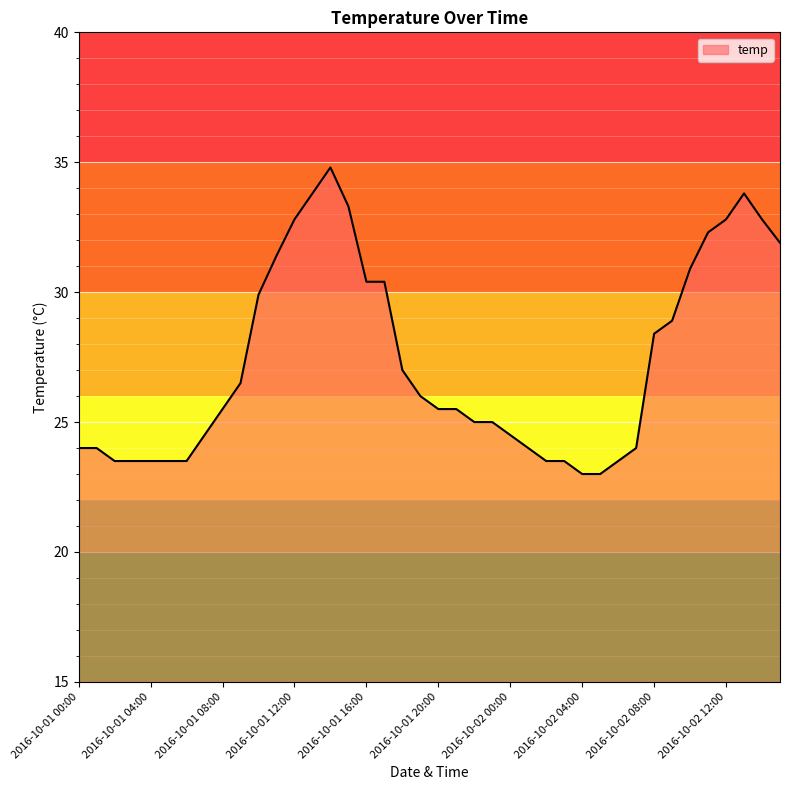

What is the difference between the maximum and minimum values?

11.8